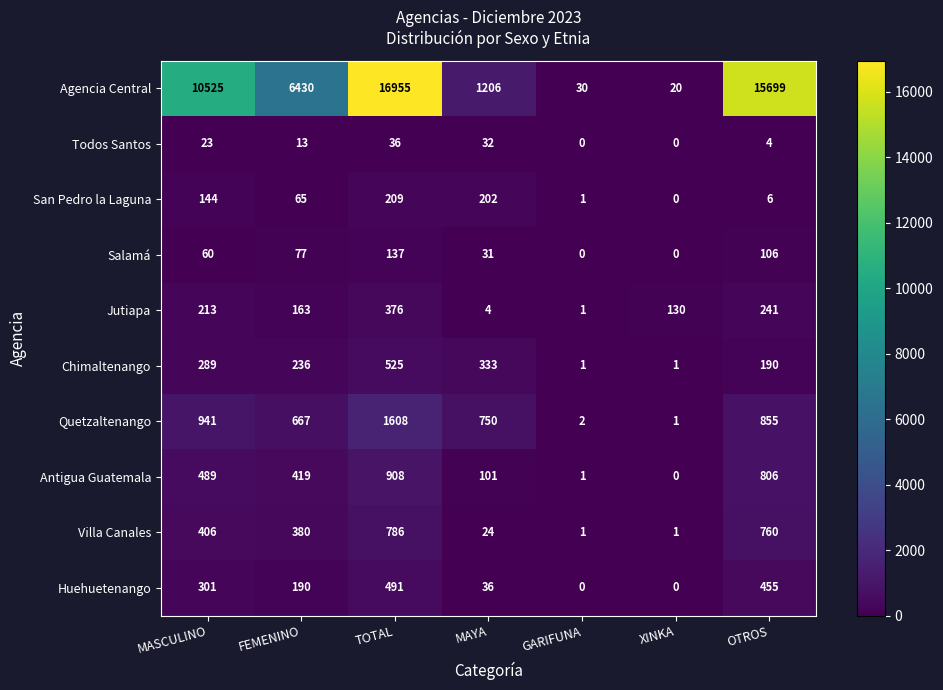

How many categories are shown in the chart?

7